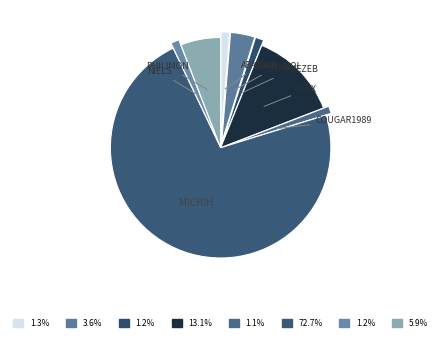

How many slices are in this pie chart?

8